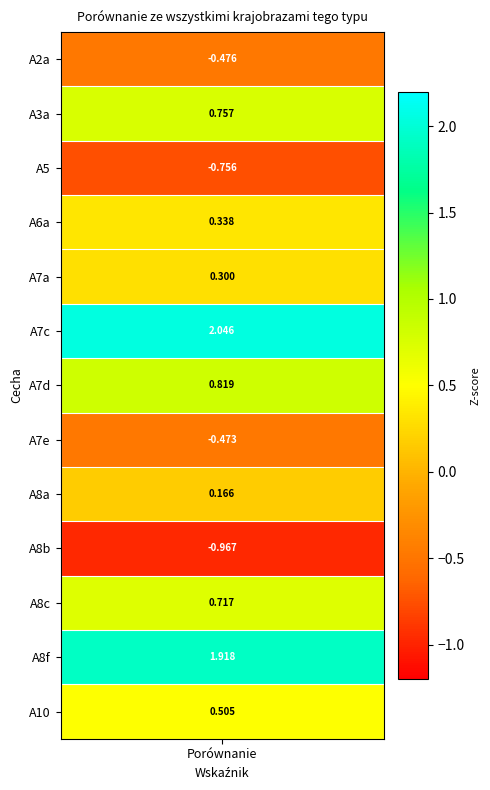

What is the difference between the values at 9 and 11?

2.9